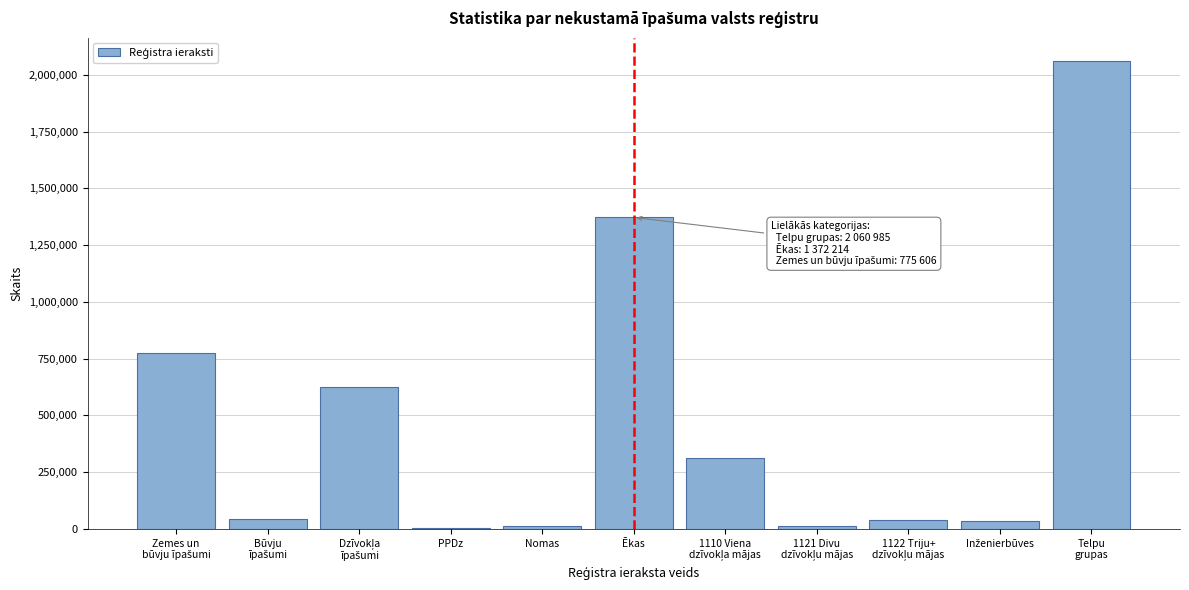

The value at Ēkas is 280372. True or false?

False